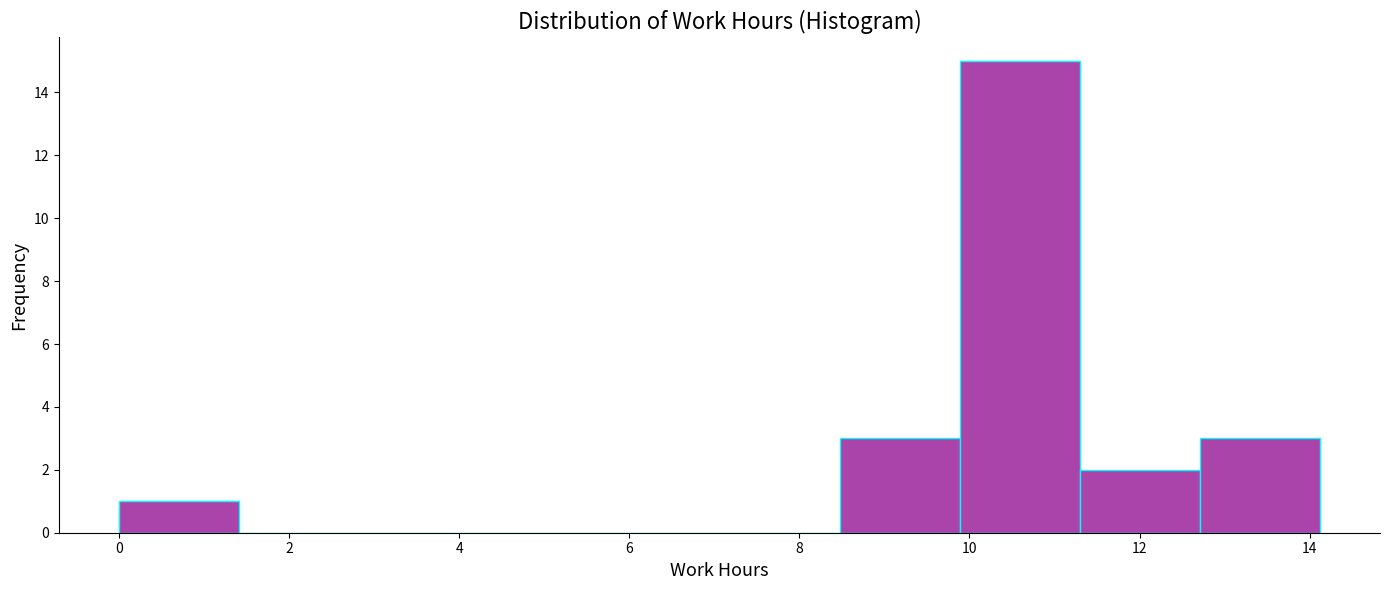

Reading left to right, transcribe this chart: for each bar, give the range it covers on the x-axis and its height. Neither the bar edges nor the heights are printed on the chart, so give them approximately, as read against the axes.

0.0 to 1.4: 1
1.4 to 2.8: 0
2.8 to 4.2: 0
4.2 to 5.6: 0
5.6 to 7.0: 0
7.0 to 8.4: 0
8.4 to 9.8: 3
9.8 to 11.2: 15
11.2 to 12.8: 2
12.8 to 14.2: 3